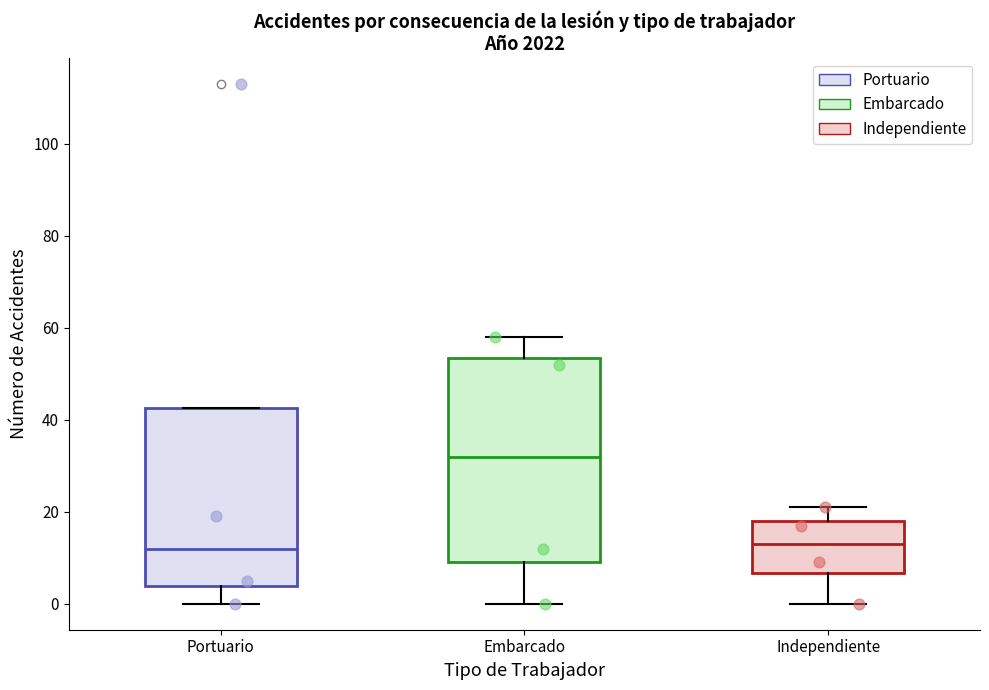

Reading left to right, transcribe this box plot: for each box, give where its median line is, the range the box spans, and where its two whiskers end, as read against the y-axis. The values are not printed on the chart, so give them approximately, as read against the axis.

Portuario: median 12, box 4 to 42, whiskers 0 to 42
Embarcado: median 32, box 10 to 54, whiskers 0 to 58
Independiente: median 14, box 6 to 18, whiskers 0 to 22